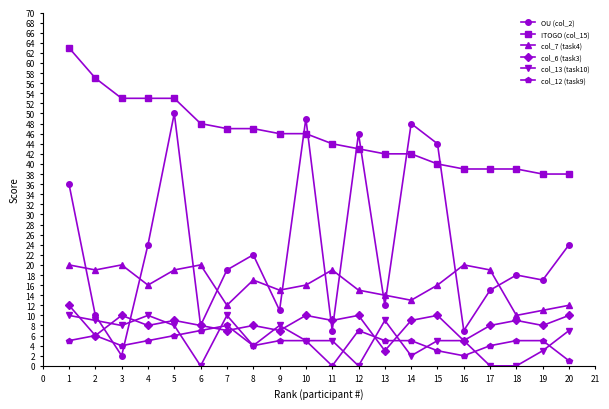

Is it true that ITOGO (col_15) equals 19 at 18?

False